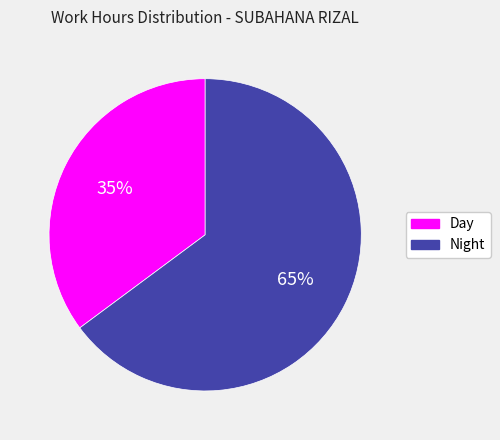

What percentage is the Day slice, to the nearest percent?

35%